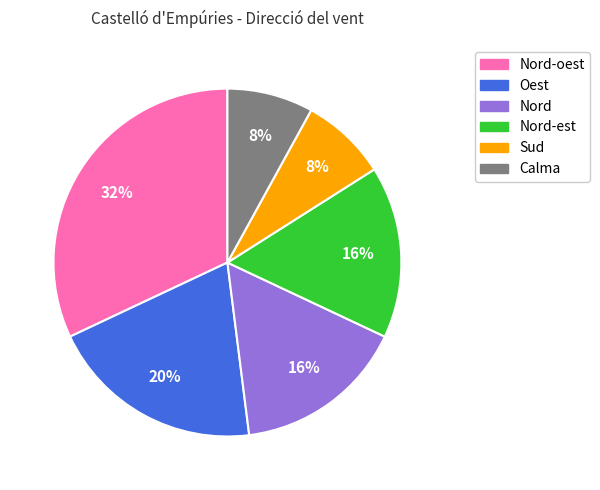

Does any single category account for the majority?

No